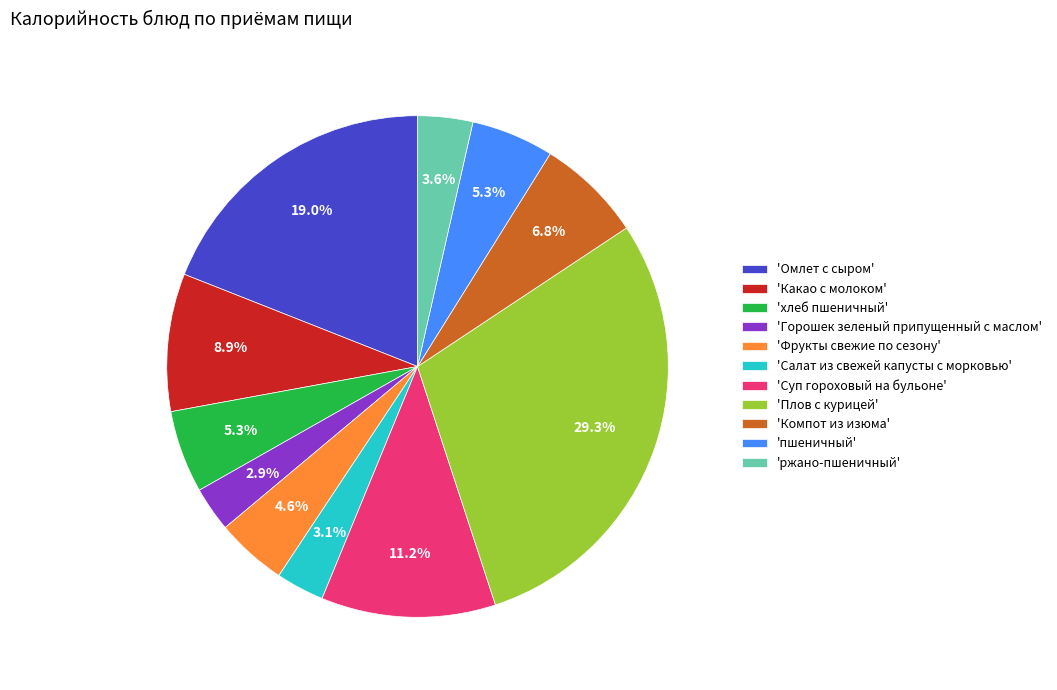

Do 'хлеб пшеничный' and 'Омлет с сыром' together represent more than half of the pie?

No